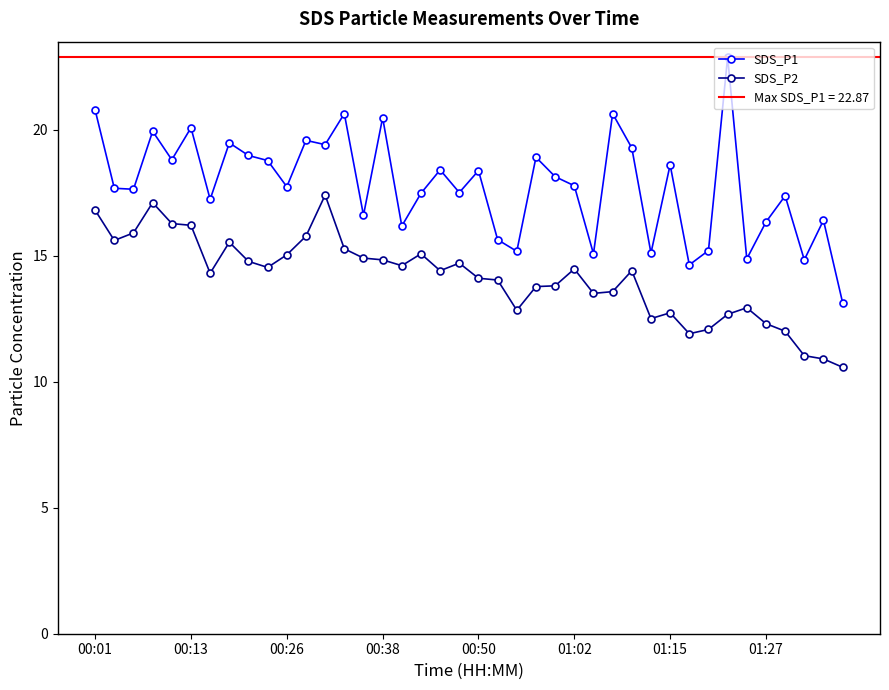

List the series in order of their overall mean, lowest first.

SDS_P2, SDS_P1